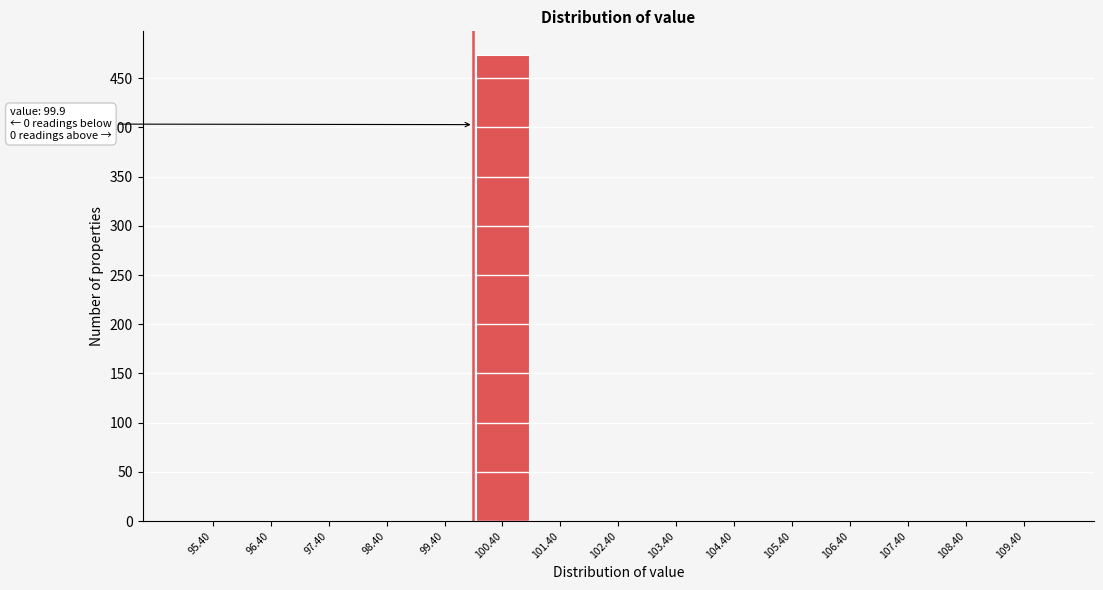

Which range on the x-axis has the tallest bar?

99.9 to 100.9